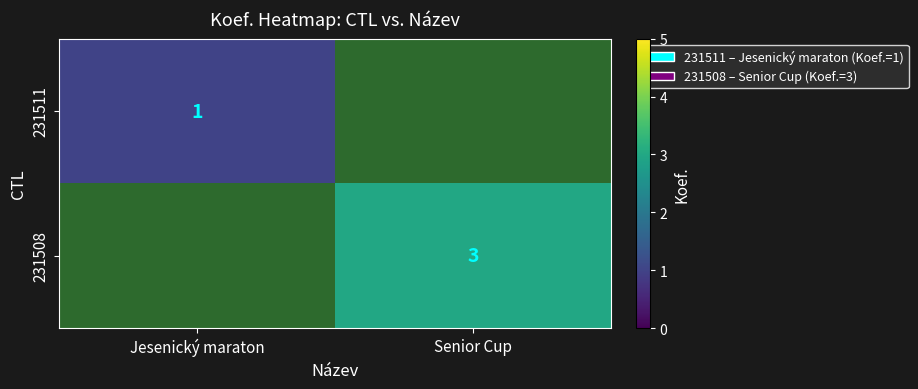

At which category is the sum across all series the highest?

Senior Cup